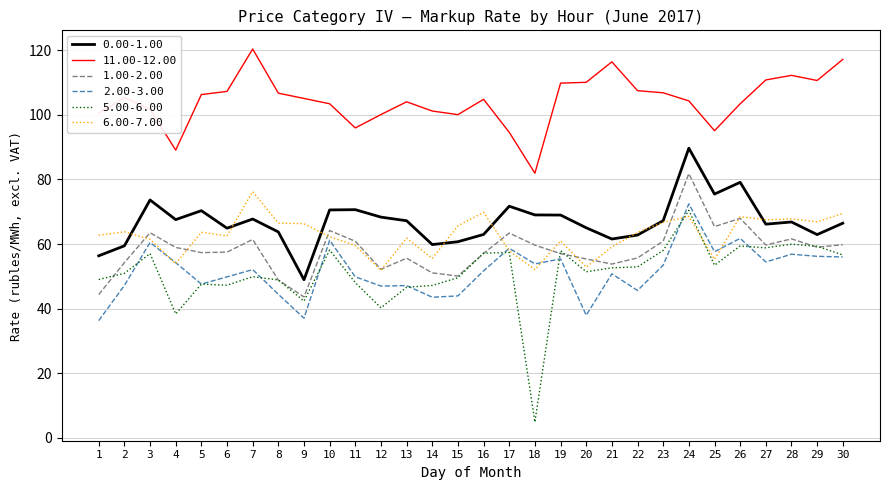

Which series has the largest total across all categories?

11.00-12.00